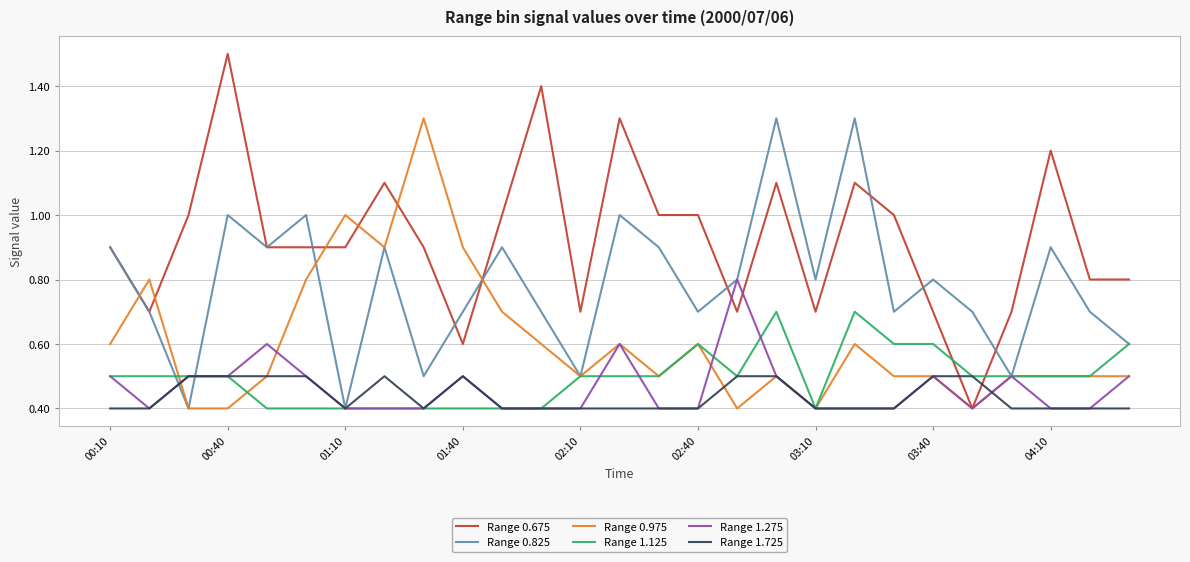

What is the maximum value for Range 0.675?

1.5